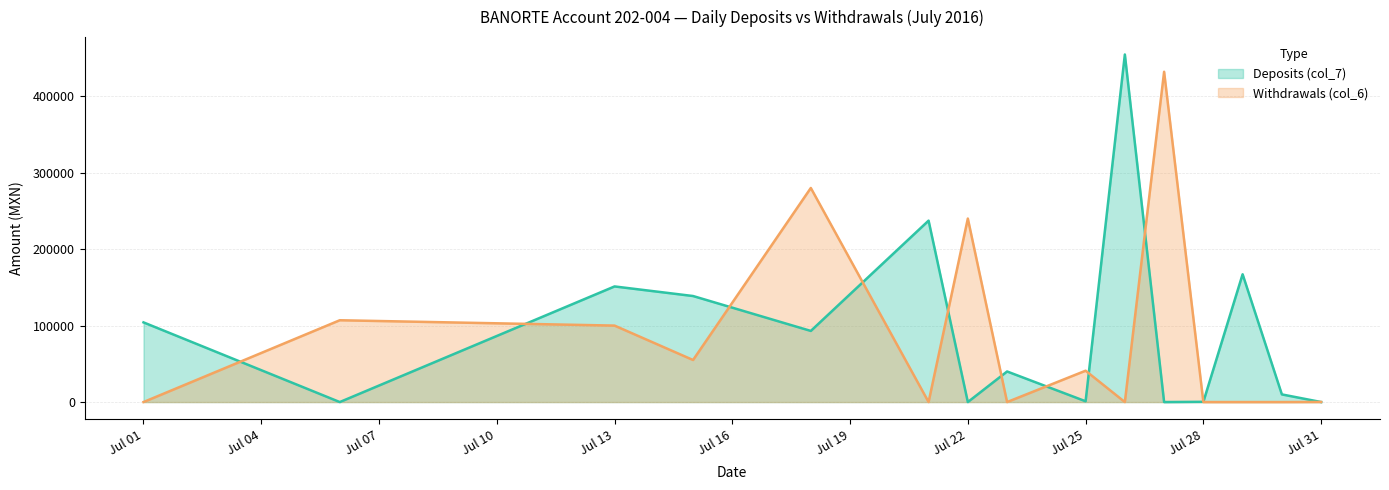

List the series in order of their peak value, highest first.

Deposits (col_7), Withdrawals (col_6)